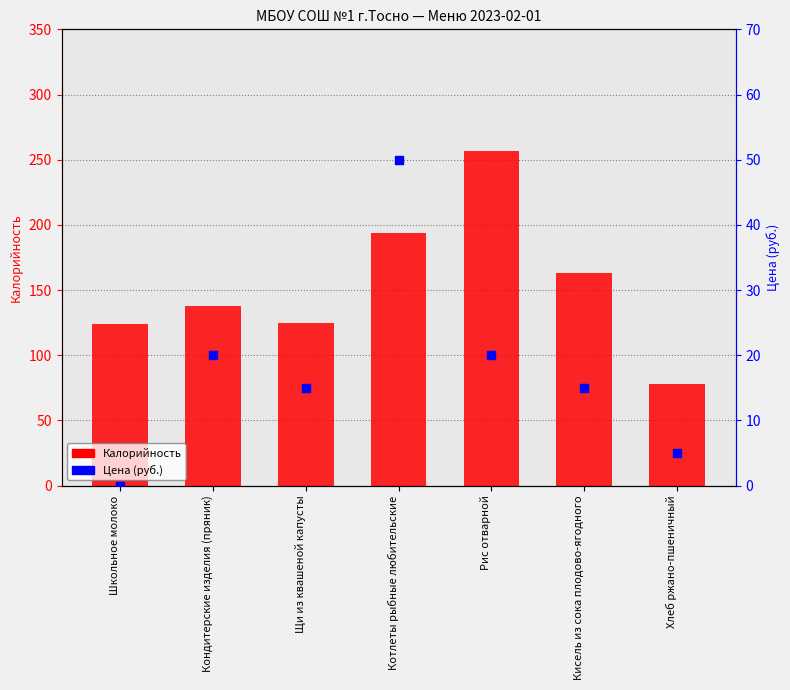

Which series contains the highest Y value?

Калорийность